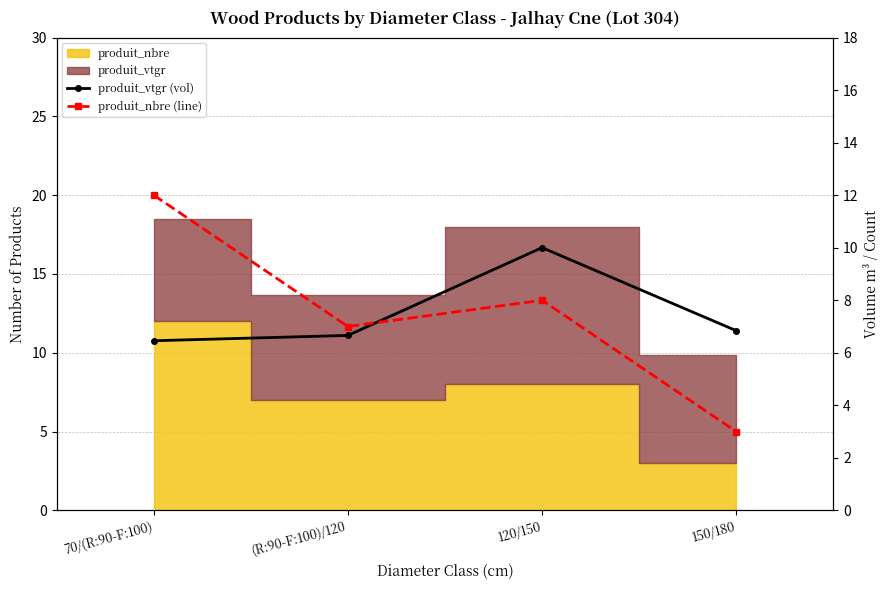

What is the difference between the produit_vtgr (vol) values at 150/180 and (R:90-F:100)/120?

0.2